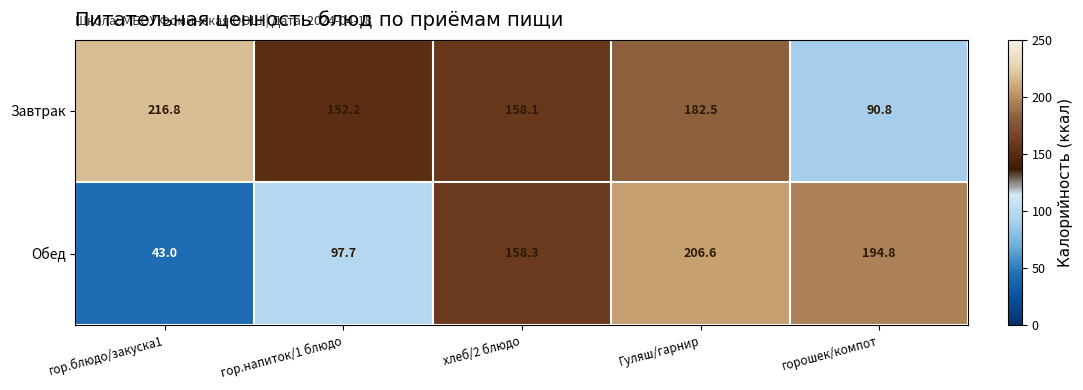

At which category is the sum across all series the highest?

Гуляш/гарнир